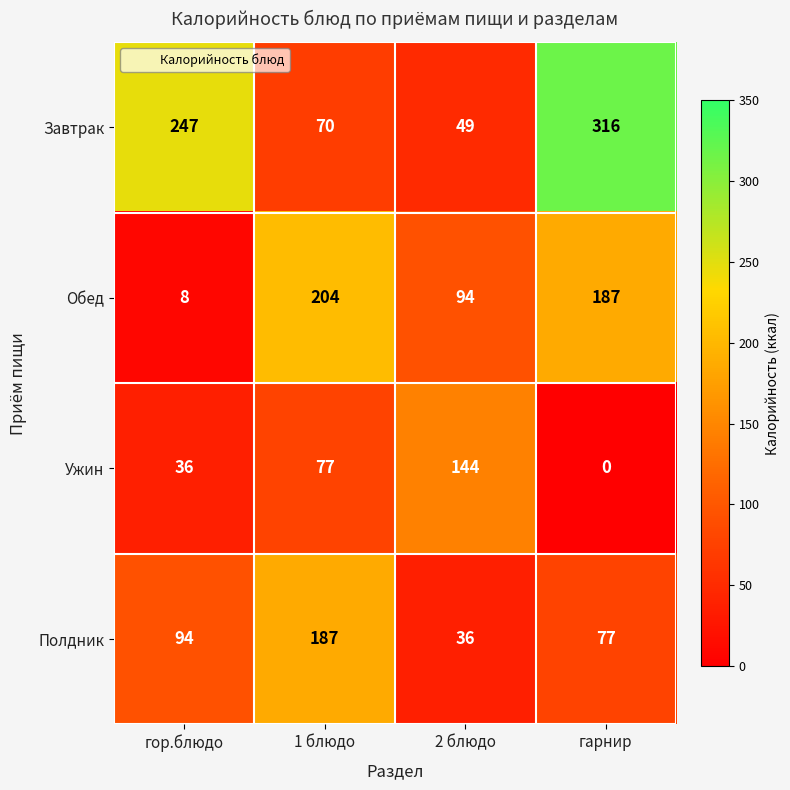

Which category has the lowest value across all series?

гарнир